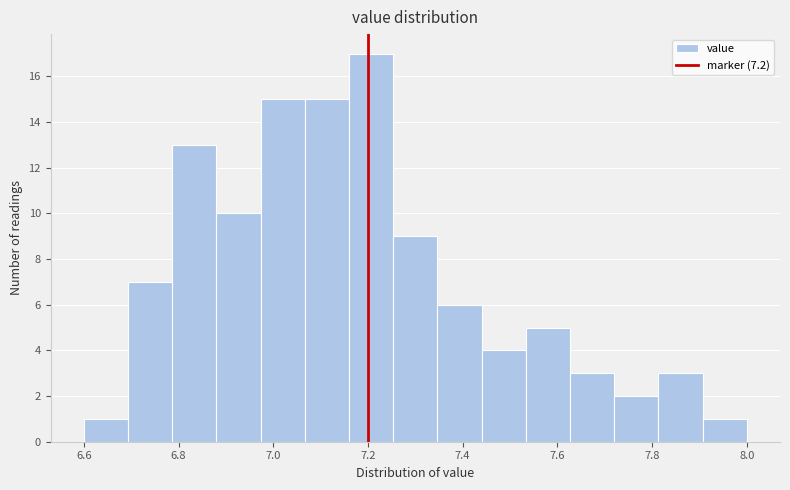

Reading left to right, list every bar in this chart as the range it spans on the x-axis followed by its height. Neither the bar edges nor the heights are printed on the chart, so give them approximately, as read against the axes.

6.60 to 6.70: 1
6.70 to 6.78: 7
6.78 to 6.88: 13
6.88 to 6.98: 10
6.98 to 7.06: 15
7.06 to 7.16: 15
7.16 to 7.26: 17
7.26 to 7.34: 9
7.34 to 7.44: 6
7.44 to 7.54: 4
7.54 to 7.62: 5
7.62 to 7.72: 3
7.72 to 7.82: 2
7.82 to 7.90: 3
7.90 to 8.00: 1